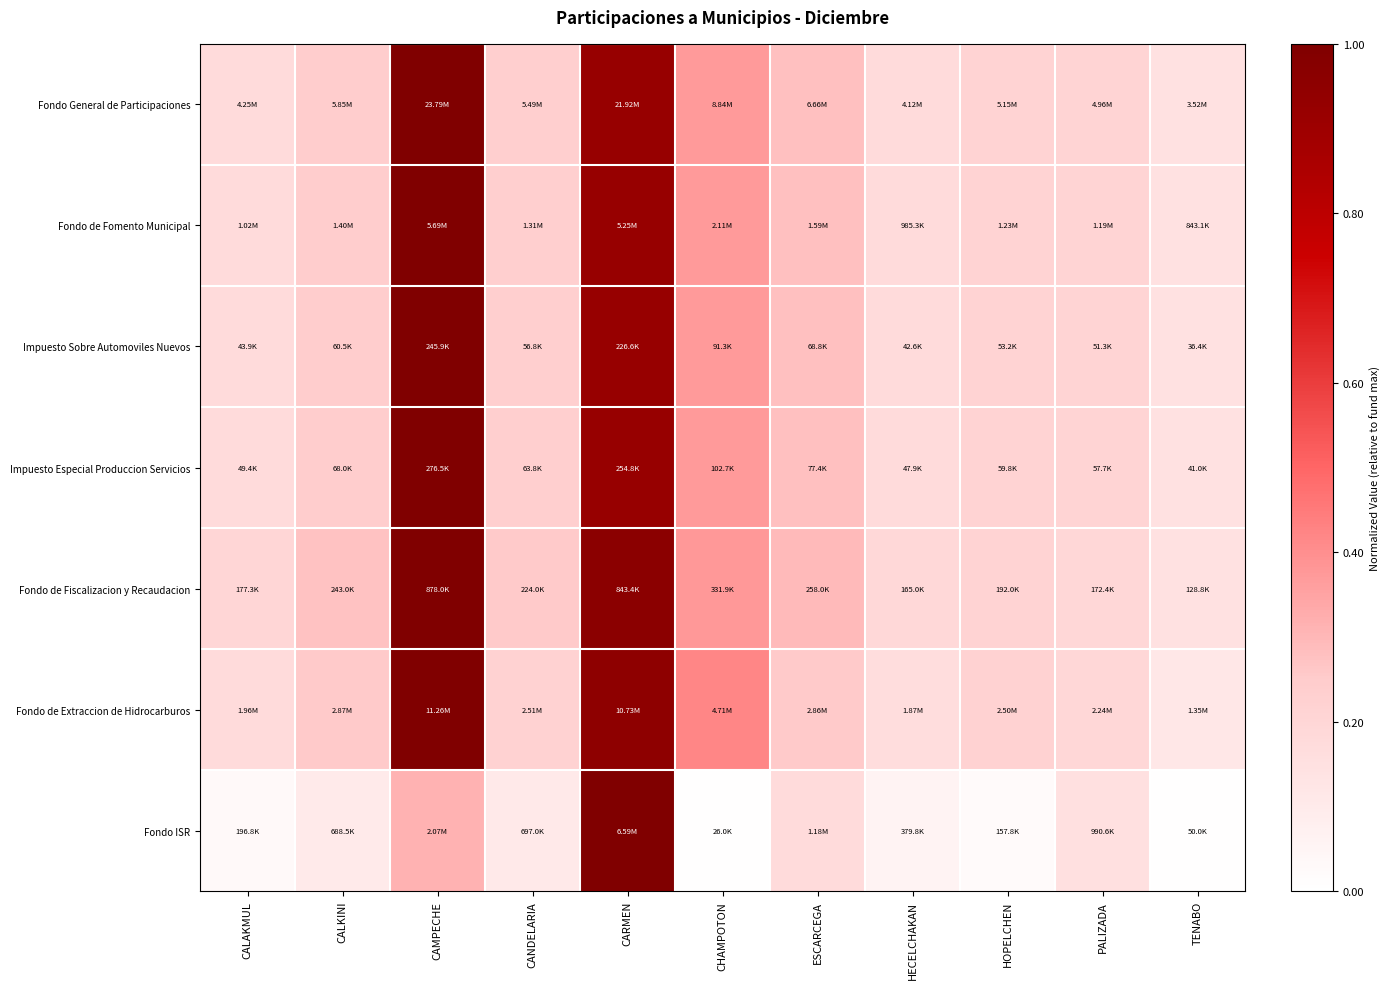

Reading left to right, transcribe all the data shown in this chart.

Fondo General de Participaciones: CALAKMUL=0.2	CALKINI=0.2	CAMPECHE=1.0	CANDELARIA=0.2	CARMEN=0.9	CHAMPOTON=0.4	ESCARCEGA=0.3	HECELCHAKAN=0.2	HOPELCHEN=0.2	PALIZADA=0.2	TENABO=0.1
Fondo de Fomento Municipal: CALAKMUL=0.2	CALKINI=0.2	CAMPECHE=1.0	CANDELARIA=0.2	CARMEN=0.9	CHAMPOTON=0.4	ESCARCEGA=0.3	HECELCHAKAN=0.2	HOPELCHEN=0.2	PALIZADA=0.2	TENABO=0.1
Impuesto Sobre Automoviles Nuevos: CALAKMUL=0.2	CALKINI=0.2	CAMPECHE=1.0	CANDELARIA=0.2	CARMEN=0.9	CHAMPOTON=0.4	ESCARCEGA=0.3	HECELCHAKAN=0.2	HOPELCHEN=0.2	PALIZADA=0.2	TENABO=0.1
Impuesto Especial Produccion Servicios: CALAKMUL=0.2	CALKINI=0.2	CAMPECHE=1.0	CANDELARIA=0.2	CARMEN=0.9	CHAMPOTON=0.4	ESCARCEGA=0.3	HECELCHAKAN=0.2	HOPELCHEN=0.2	PALIZADA=0.2	TENABO=0.1
Fondo de Fiscalizacion y Recaudacion: CALAKMUL=0.2	CALKINI=0.3	CAMPECHE=1.0	CANDELARIA=0.3	CARMEN=1.0	CHAMPOTON=0.4	ESCARCEGA=0.3	HECELCHAKAN=0.2	HOPELCHEN=0.2	PALIZADA=0.2	TENABO=0.1
Fondo de Extraccion de Hidrocarburos: CALAKMUL=0.2	CALKINI=0.3	CAMPECHE=1.0	CANDELARIA=0.2	CARMEN=1.0	CHAMPOTON=0.4	ESCARCEGA=0.3	HECELCHAKAN=0.2	HOPELCHEN=0.2	PALIZADA=0.2	TENABO=0.1
Fondo ISR: CALAKMUL=0.0	CALKINI=0.1	CAMPECHE=0.3	CANDELARIA=0.1	CARMEN=1.0	CHAMPOTON=0.0	ESCARCEGA=0.2	HECELCHAKAN=0.1	HOPELCHEN=0.0	PALIZADA=0.2	TENABO=0.0